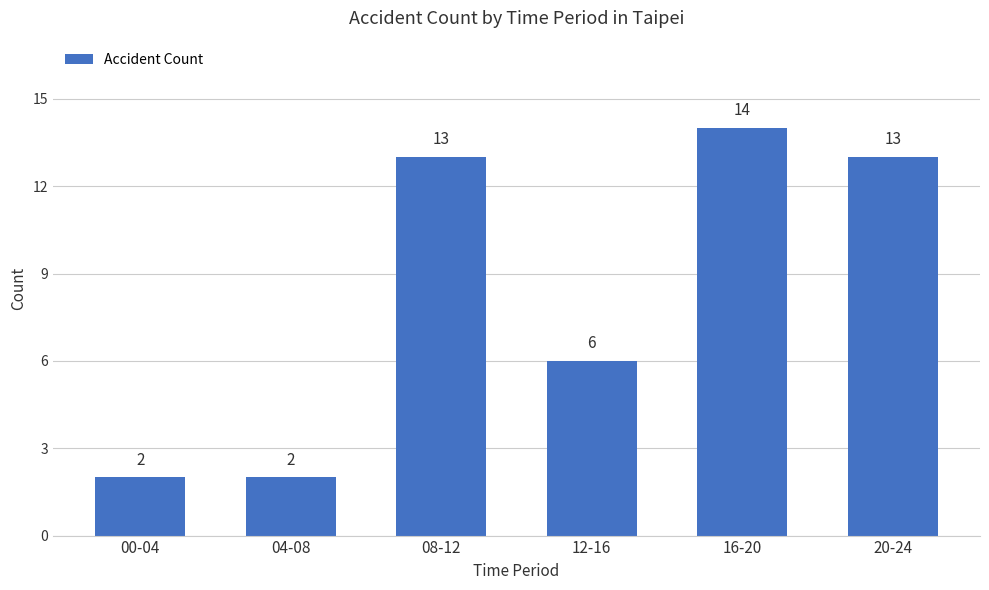

What is the sum of all values?

50